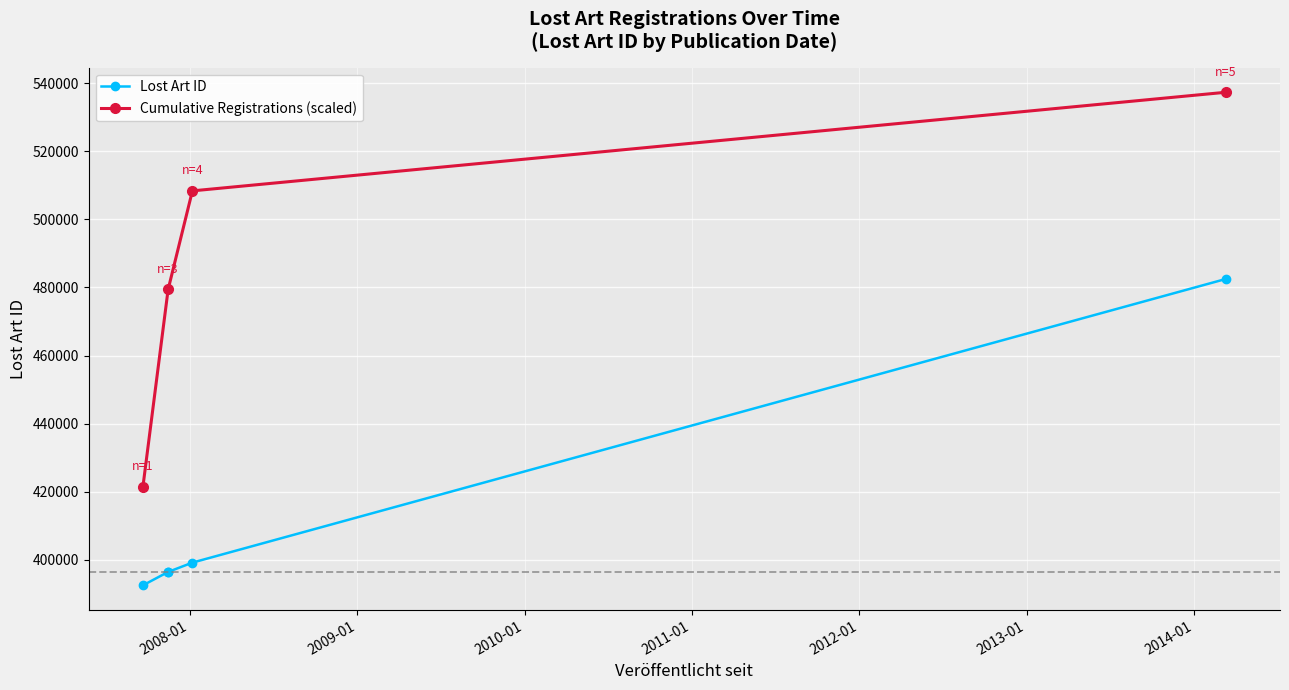

What is the difference between the values at 2007-11-15 and 2014-03-12?

86006